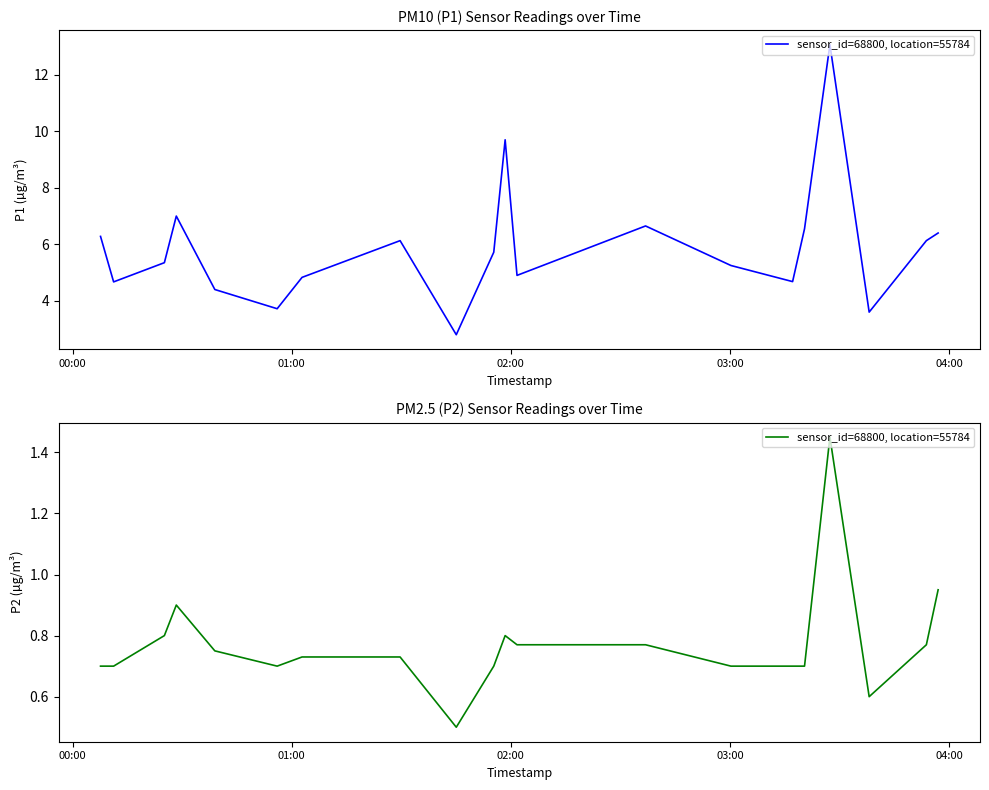

What is the difference between the second highest and minimum values?

0.4